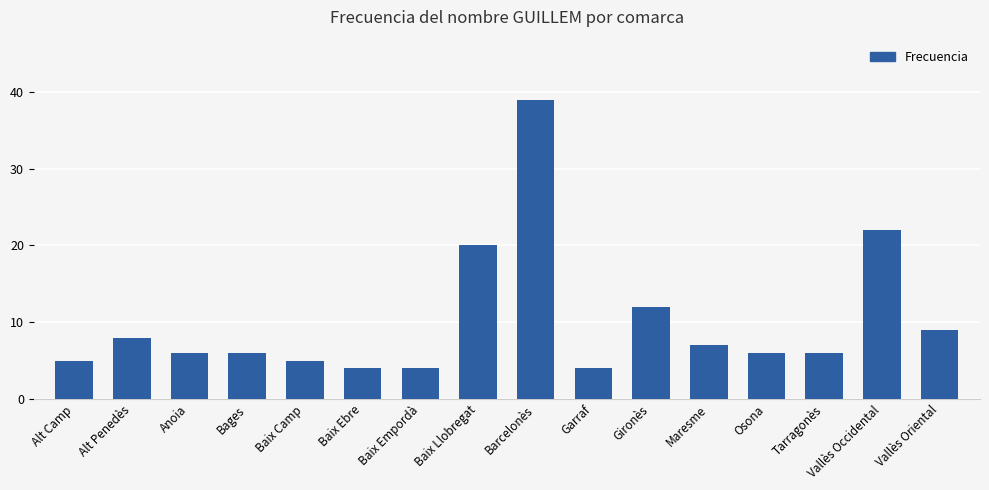

Reading left to right, what are all the values shown in this chart?

Alt Camp=5	Alt Penedès=8	Anoia=6	Bages=6	Baix Camp=5	Baix Ebre=4	Baix Empordà=4	Baix Llobregat=20	Barcelonès=39	Garraf=4	Gironès=12	Maresme=7	Osona=6	Tarragonès=6	Vallès Occidental=22	Vallès Oriental=9